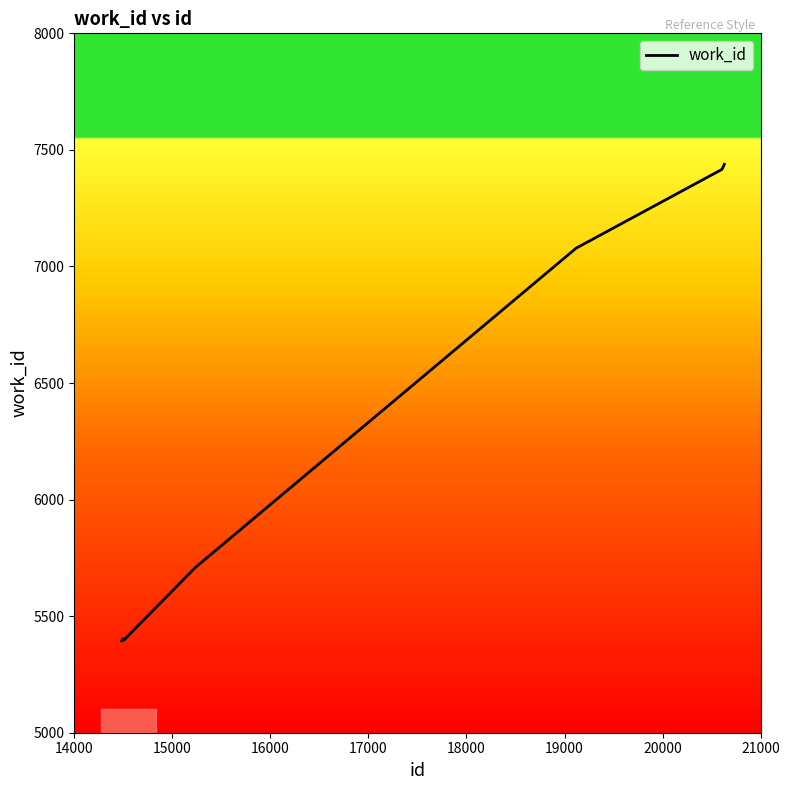

How many lines are shown in the chart?

1